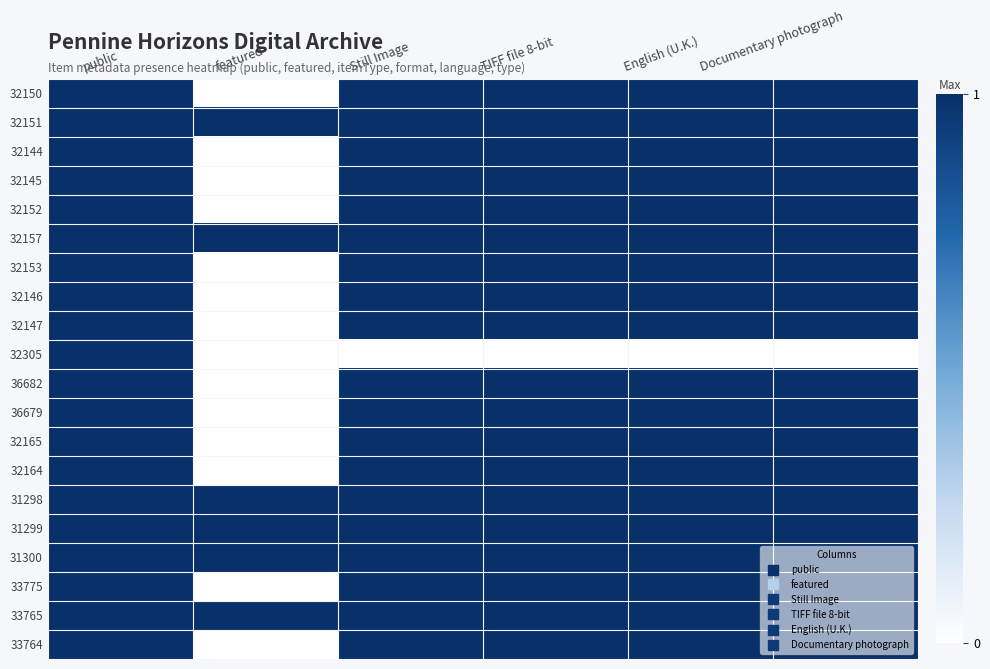

Between Documentary photograph and featured, which is larger?

Documentary photograph